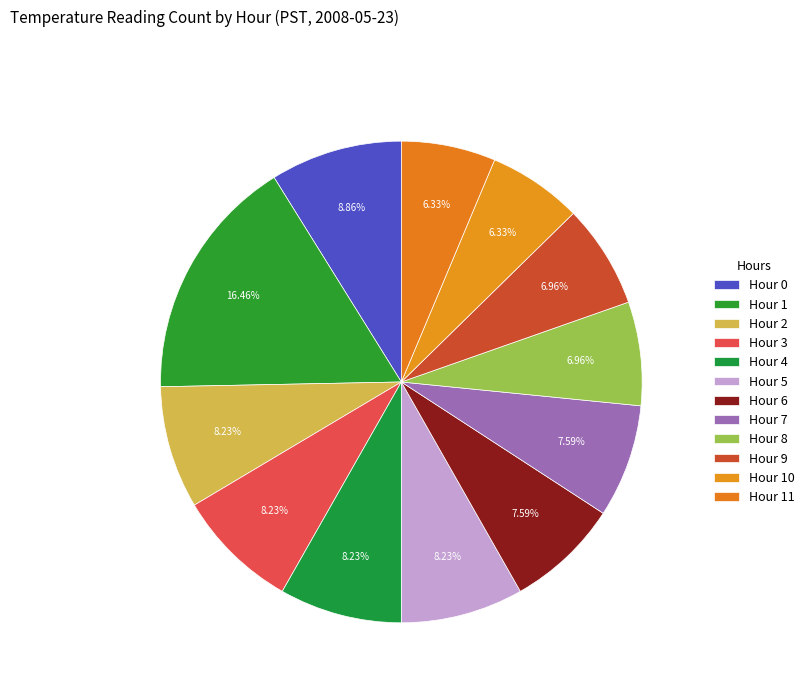

Combined, what portion of the pie is Hour 11 and Hour 3?

14.6%